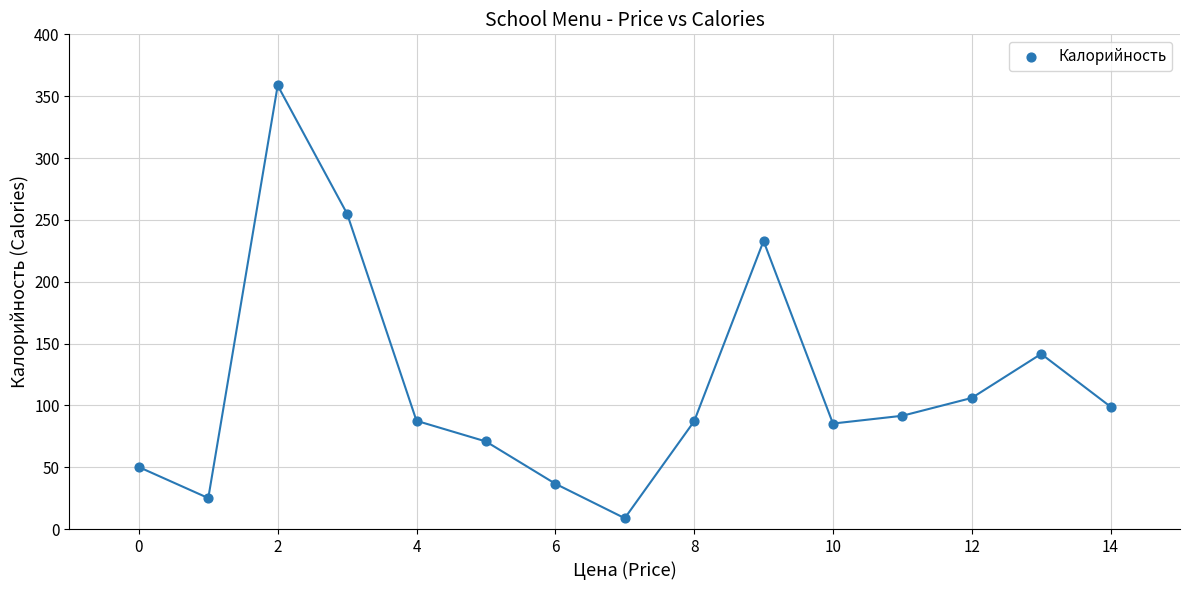

What Y value in the scatter plot is closest to 183?

141.6